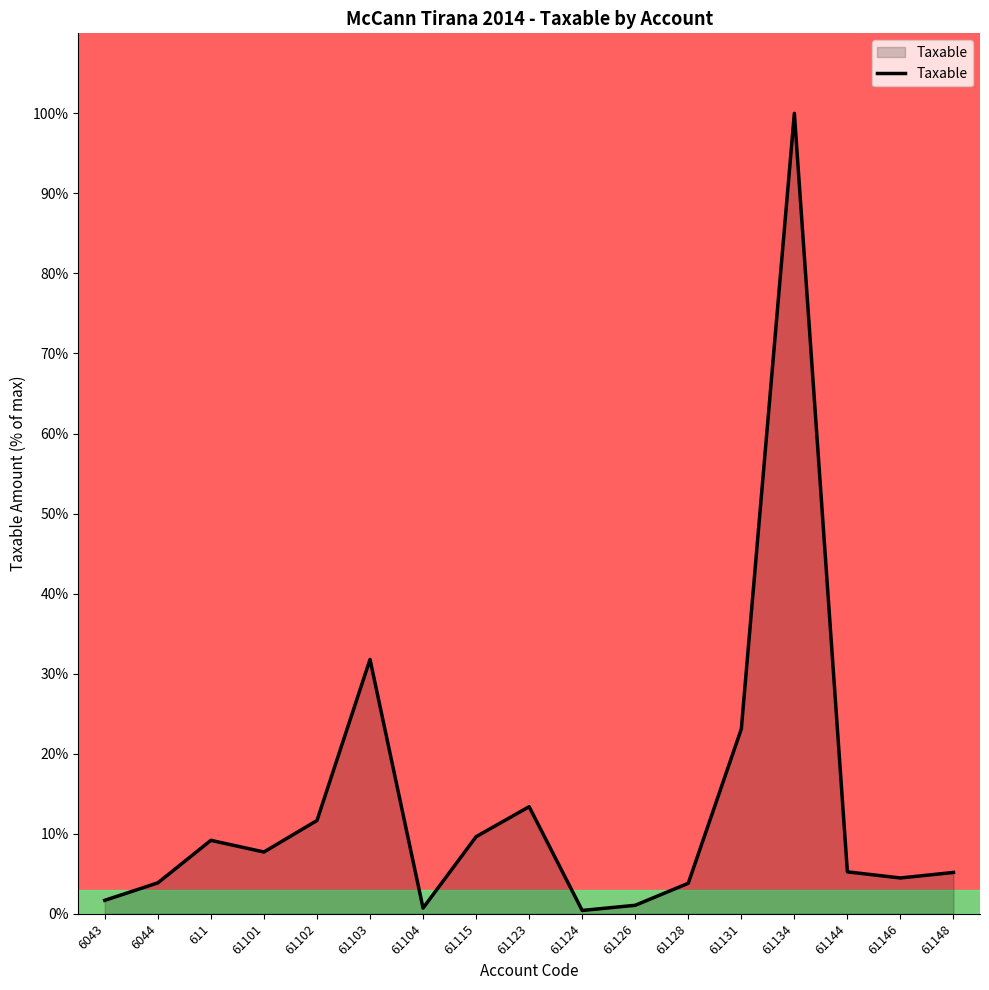

At which label is the value closest to 50?

61103